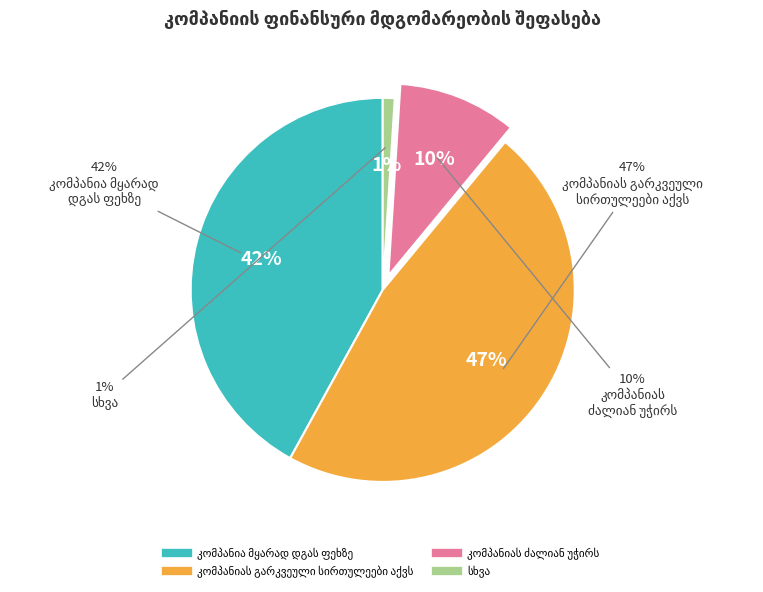

What is the change in value from კომპანიას გარკვეული სირთულეები აქვს to კომპანიას ძალიან უჭირს?

-37